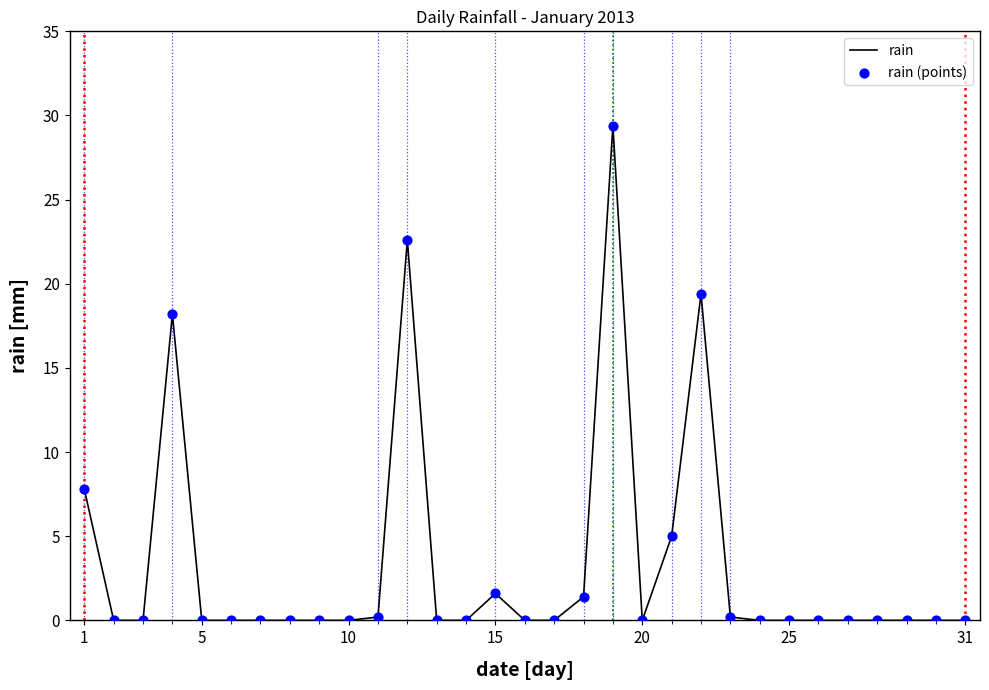

What is the maximum value shown in the chart?

29.4